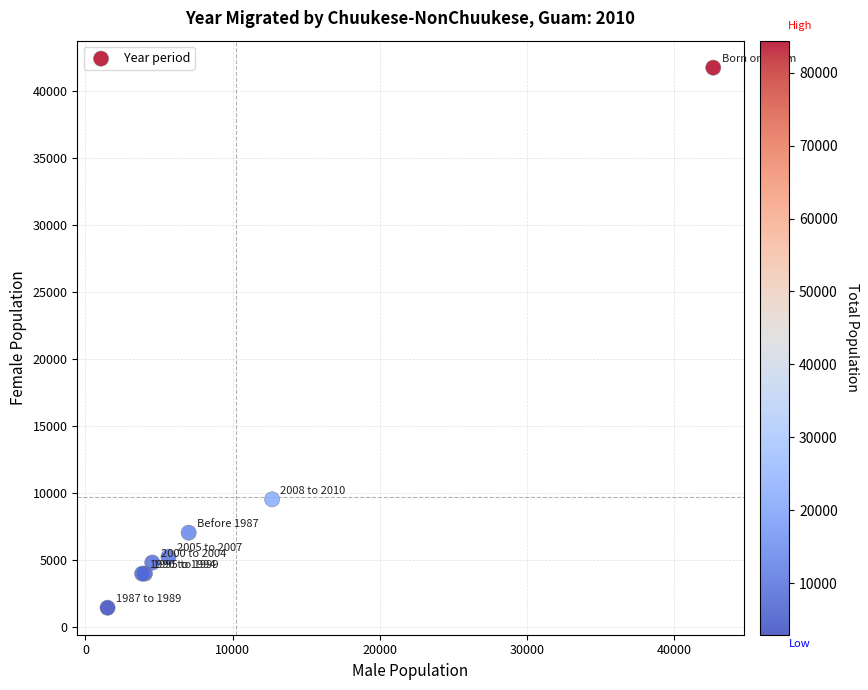

What Y value in the scatter plot is closest to 21590?

9530